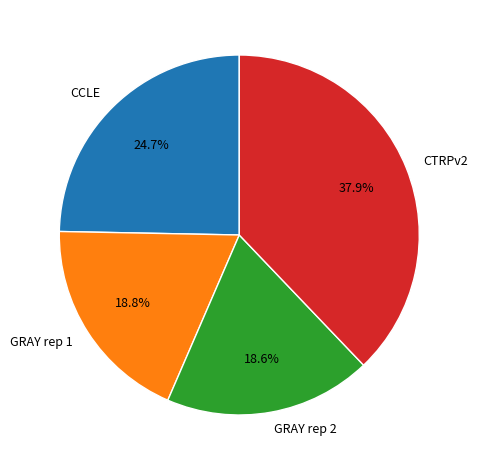

What is the total percentage of CCLE and GRAY rep 2?

43.3%